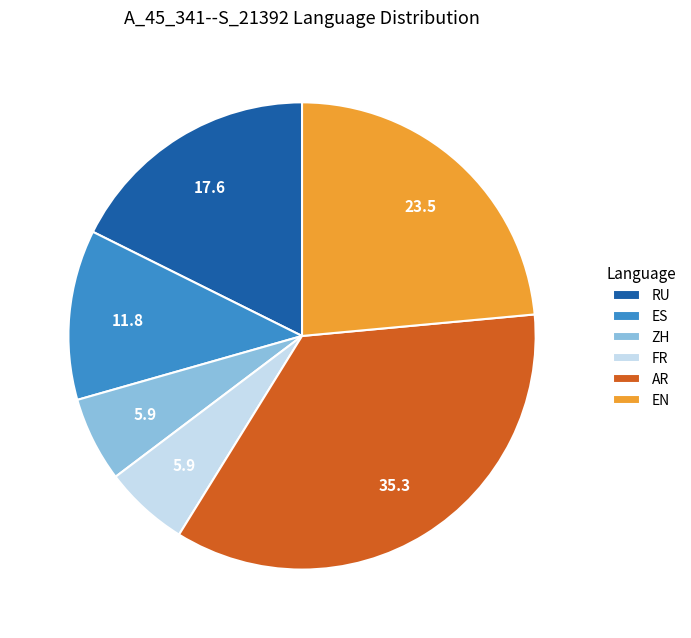

Is there any slice that represents more than half of the pie?

No